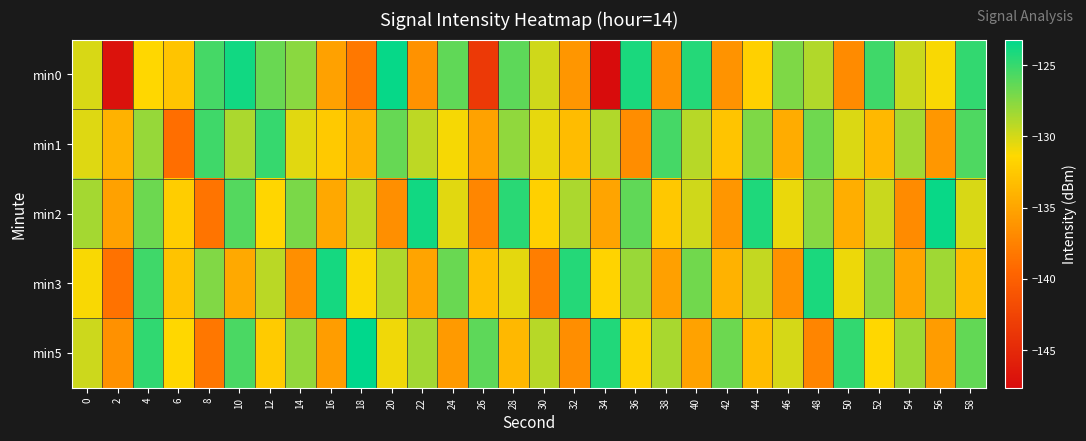

What is the smallest value displayed?

-147.6